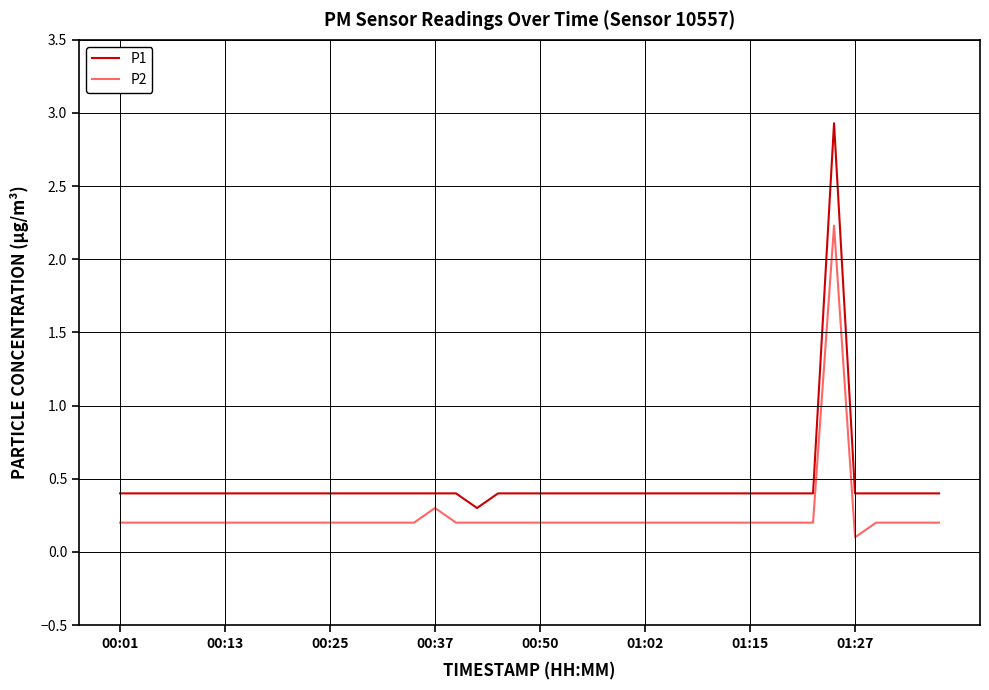

Which series has the largest range (max minus min)?

P1